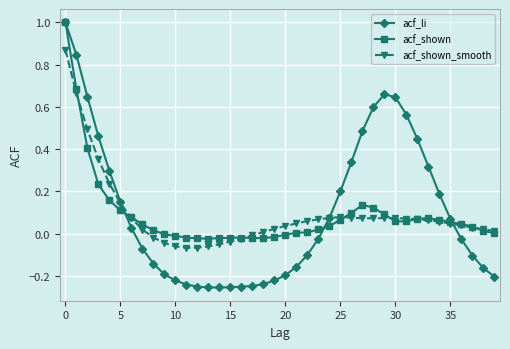

Which series has the largest range (max minus min)?

acf_li